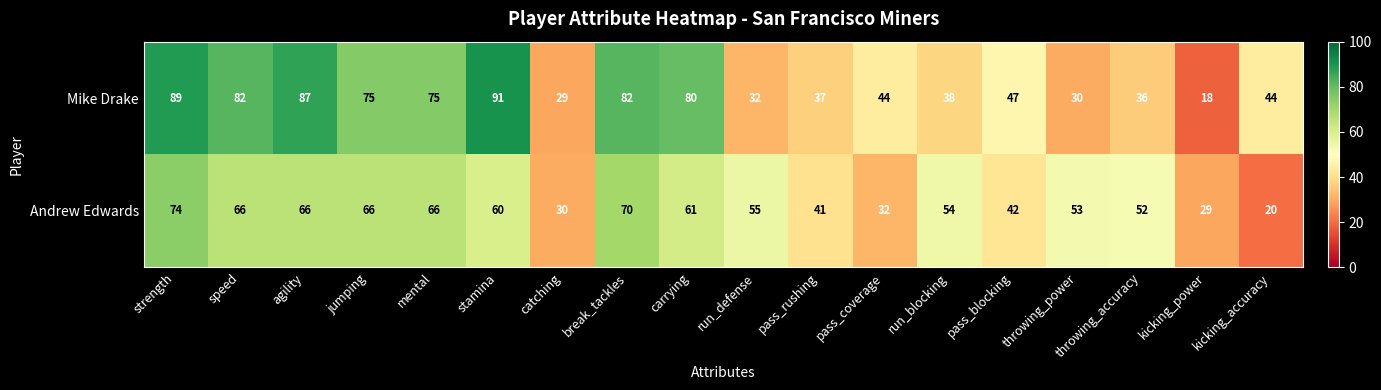

What is the difference between the highest and lowest values at pass_coverage?

12